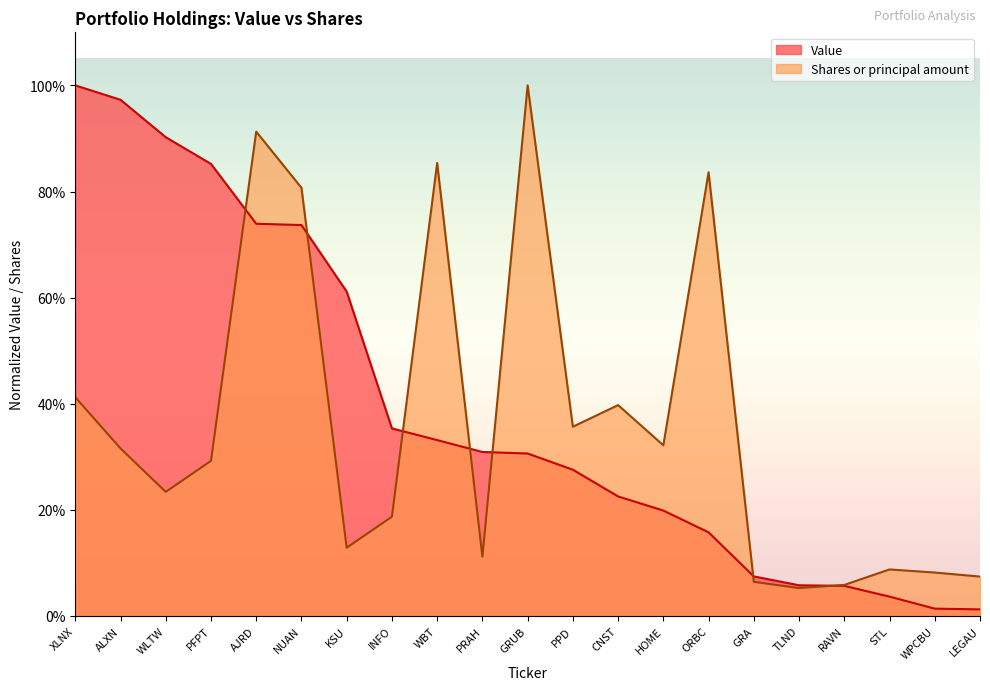

Which category has the highest value across all series?

XLNX